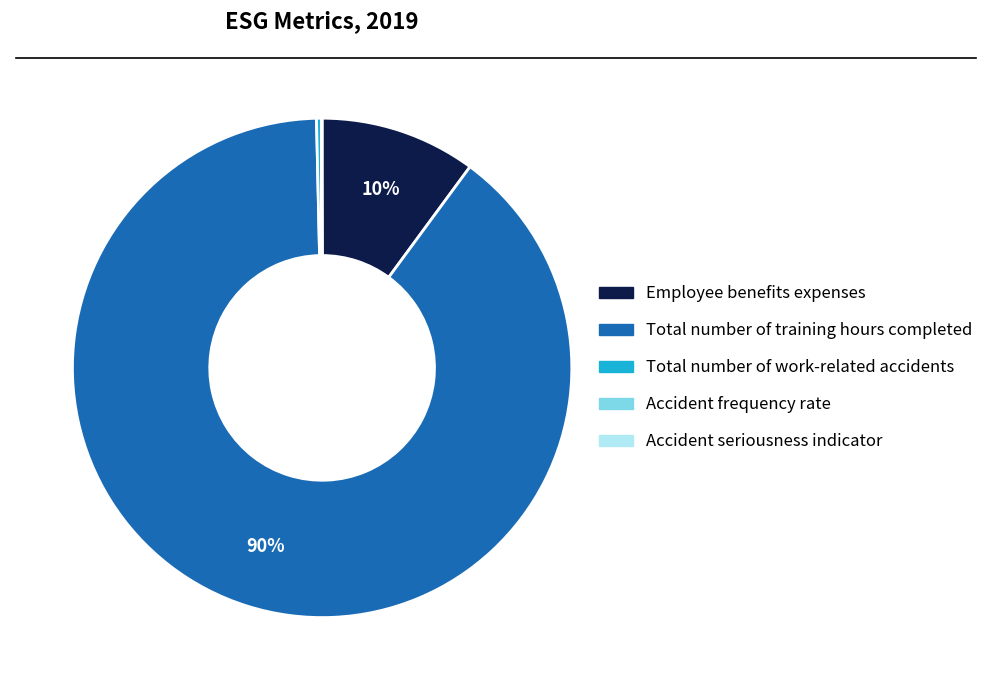

Is Total number of training hours completed the majority of the pie?

Yes